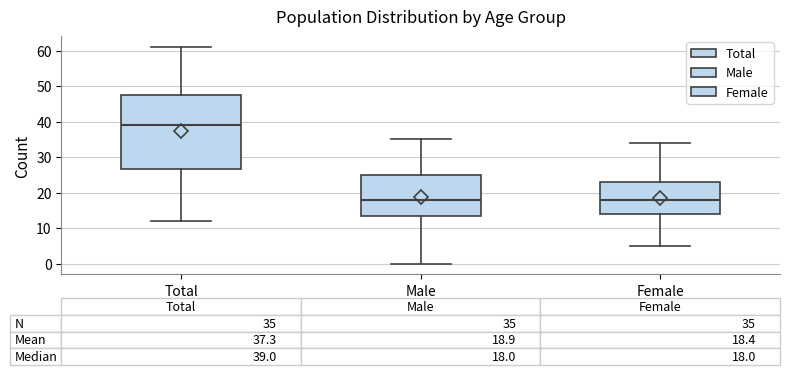

Which box is the tallest, from its lower edge to its upper edge?

Total